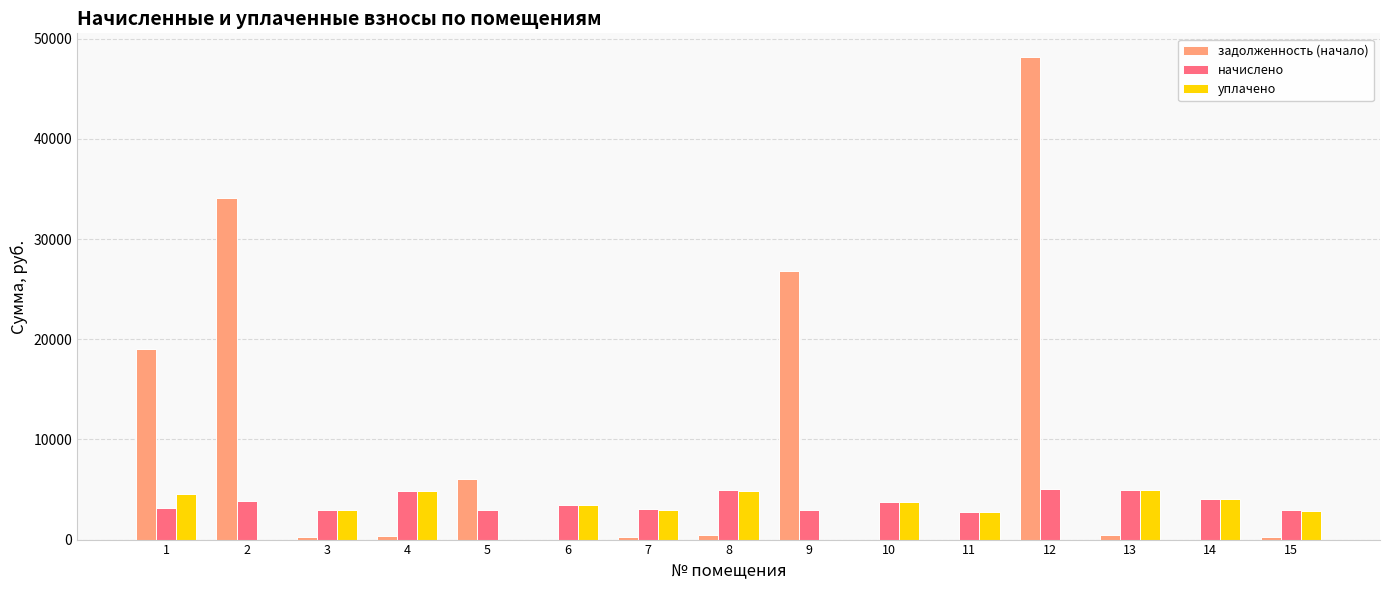

Count the number of categories in the chart.

15